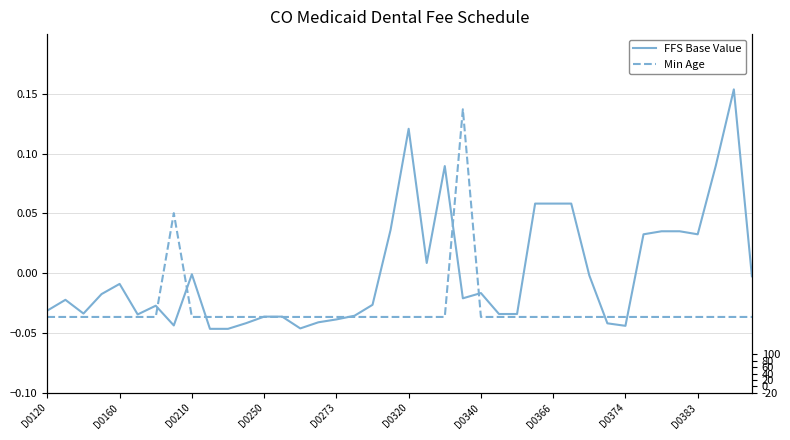

How many values in FFS Base Value are above zero?

13